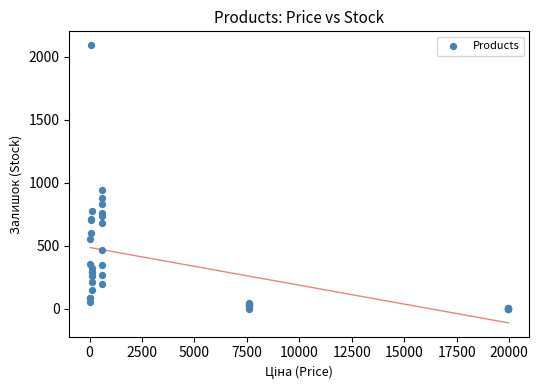

What Y value in the scatter plot is closest to 1046?

941